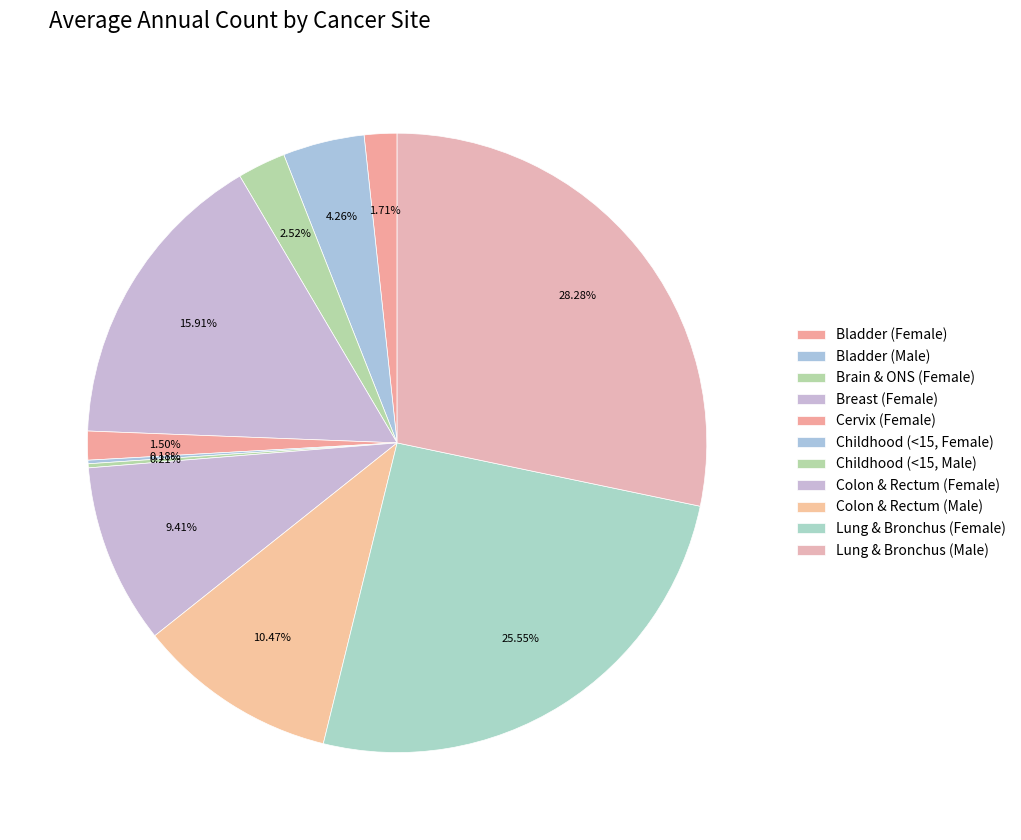

Approximately how many times larger is the value at Colon & Rectum (Male) compared to Lung & Bronchus (Male)?

0.4